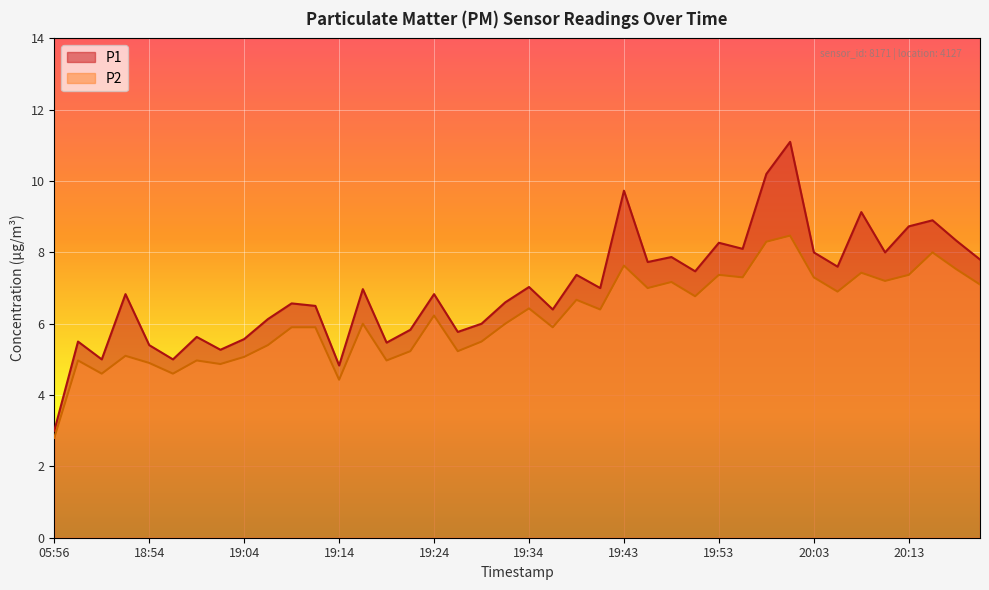

Reading left to right, what are all the values shown in this chart?

P1: 3.0	5.5	5.0	6.8	5.4	5.0	5.6	5.3	5.6	6.1	6.6	6.5	4.8	7.0	5.5	5.8	6.8	5.8	6.0	6.6	7.0	6.4	7.4	7.0	9.7	7.7	7.9	7.5	8.3	8.1	10.2	11.1	8.0	7.6	9.1	8.0	8.7	8.9	8.3	7.8
P2: 2.8	5.0	4.6	5.1	4.9	4.6	5.0	4.9	5.1	5.4	5.9	5.9	4.4	6.0	5.0	5.2	6.2	5.2	5.5	6.0	6.4	5.9	6.7	6.4	7.6	7.0	7.2	6.8	7.4	7.3	8.3	8.5	7.3	6.9	7.4	7.2	7.4	8.0	7.5	7.1